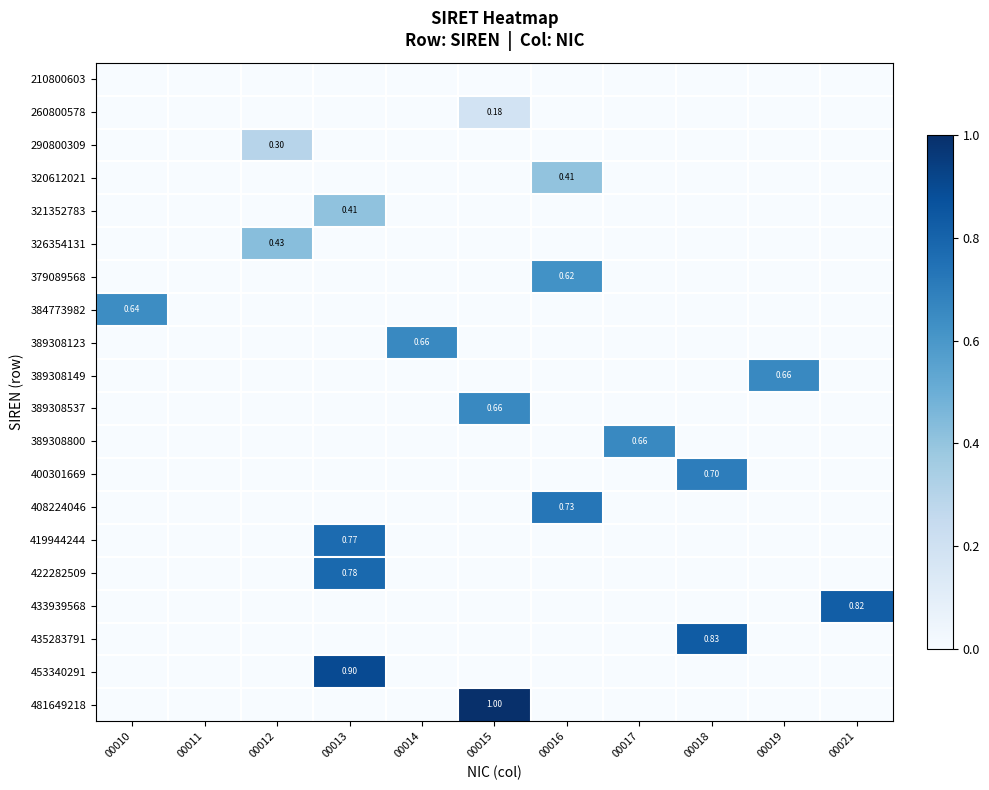

At 00010, list the series in order from smallest to largest.

210800603, 260800578, 290800309, 320612021, 321352783, 326354131, 379089568, 389308123, 389308149, 389308537, 389308800, 400301669, 408224046, 419944244, 422282509, 433939568, 435283791, 453340291, 481649218, 384773982